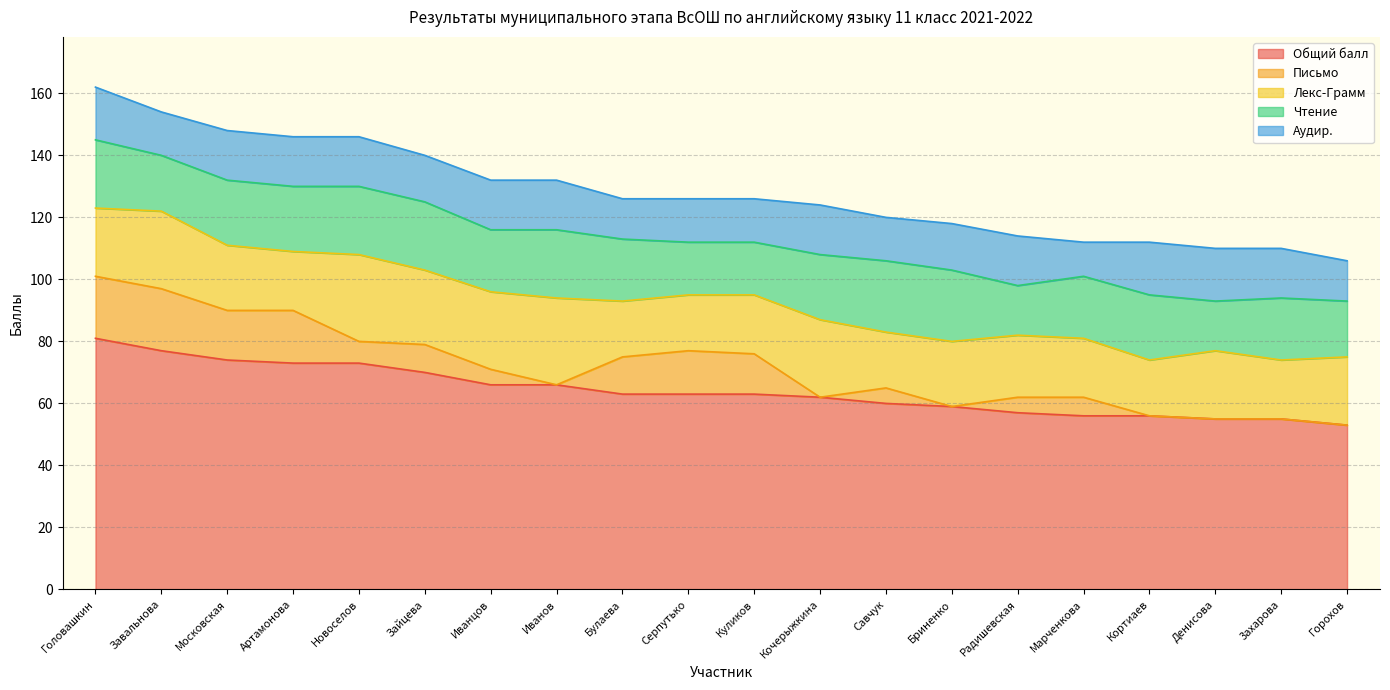

How many lines are shown in the chart?

5